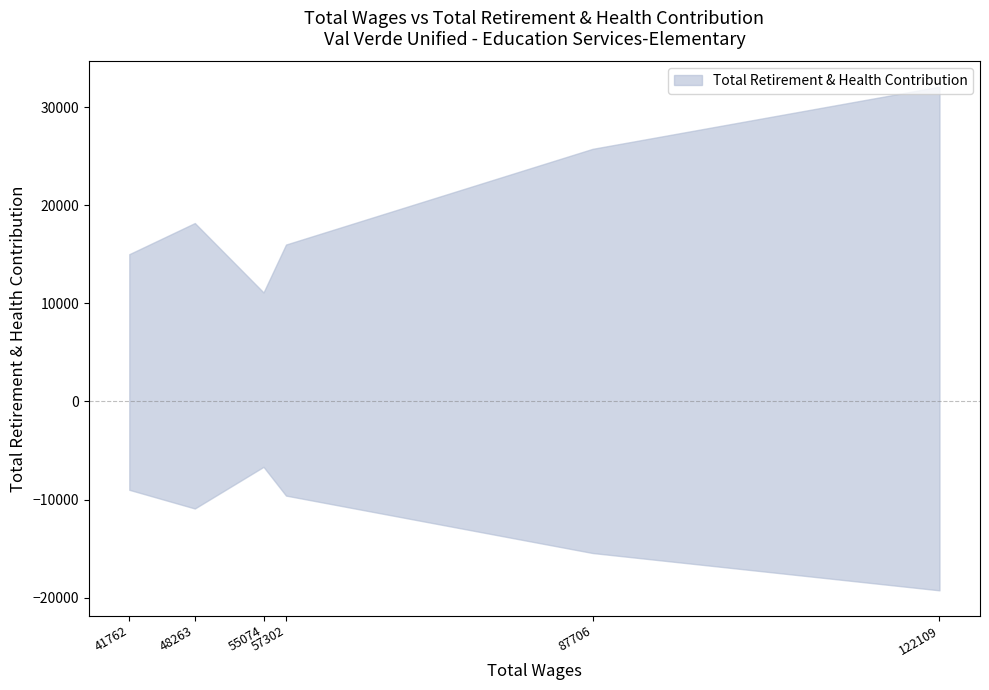

At which category does the data reach its first local valley?

55074